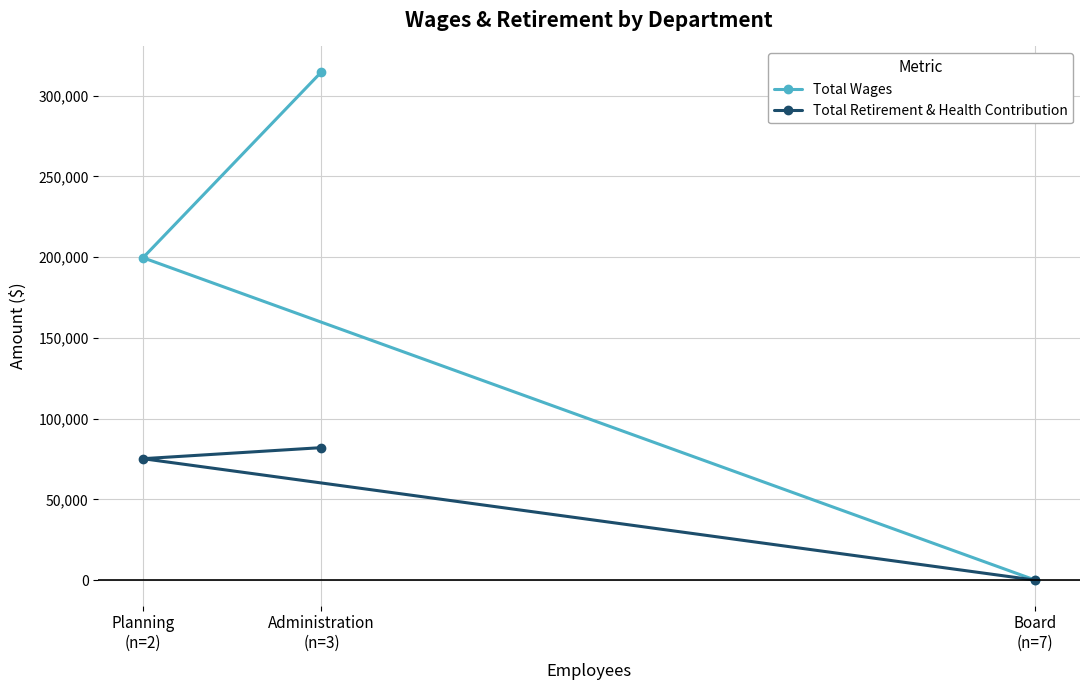

Does the chart display data point markers on the line(s)?

Yes